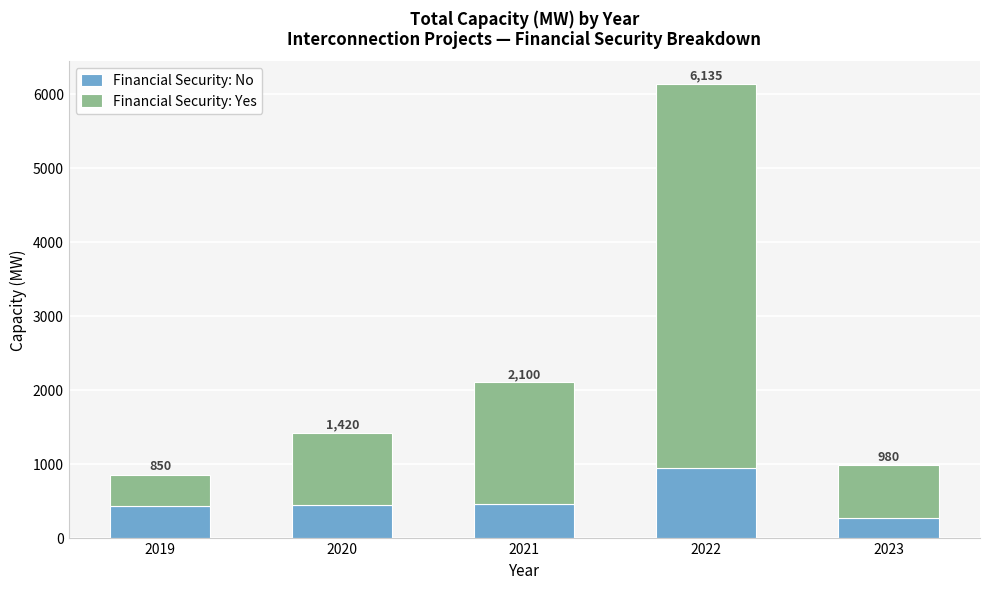

Between 2021 and 2022, which series saw the biggest shift?

Financial Security: Yes